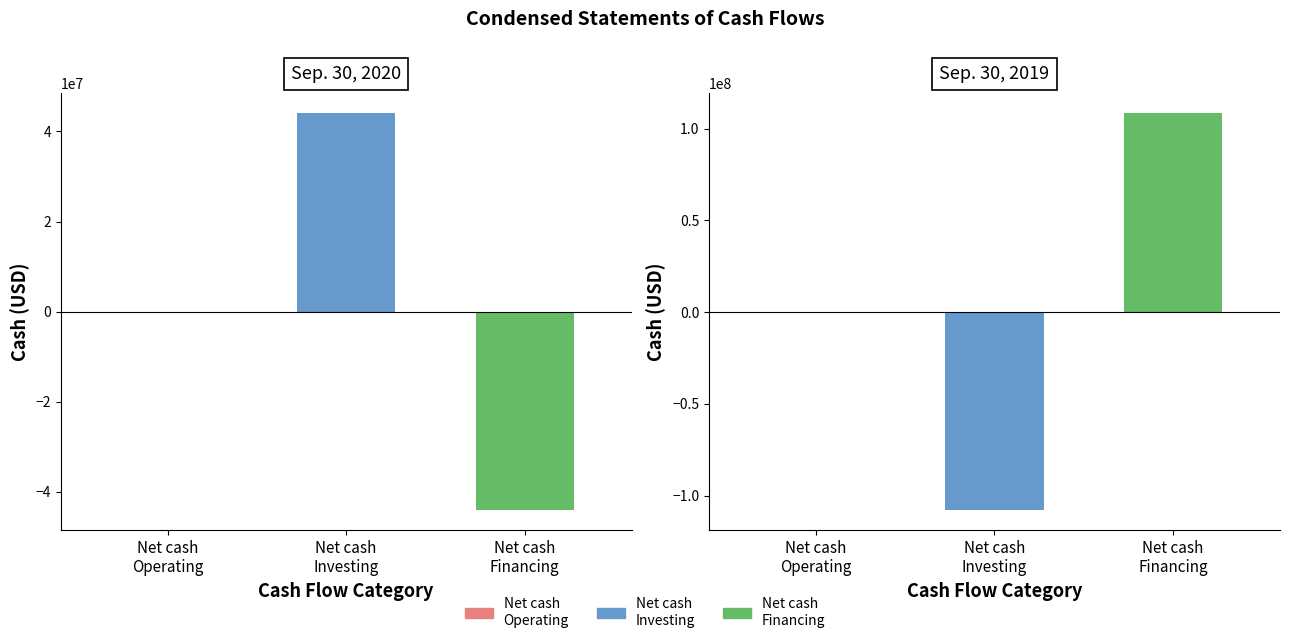

Which category has the highest value across all series?

Net cash from Financing Activities